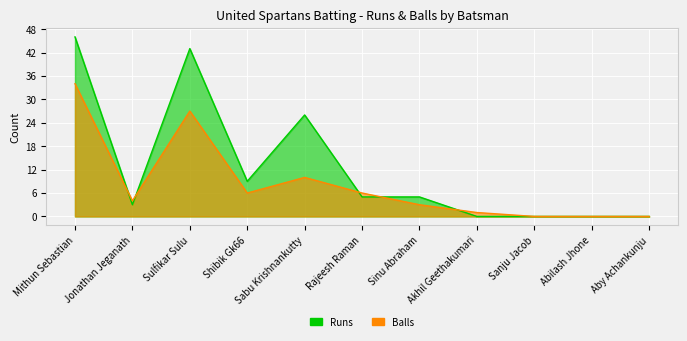

How many lines are shown in the chart?

2